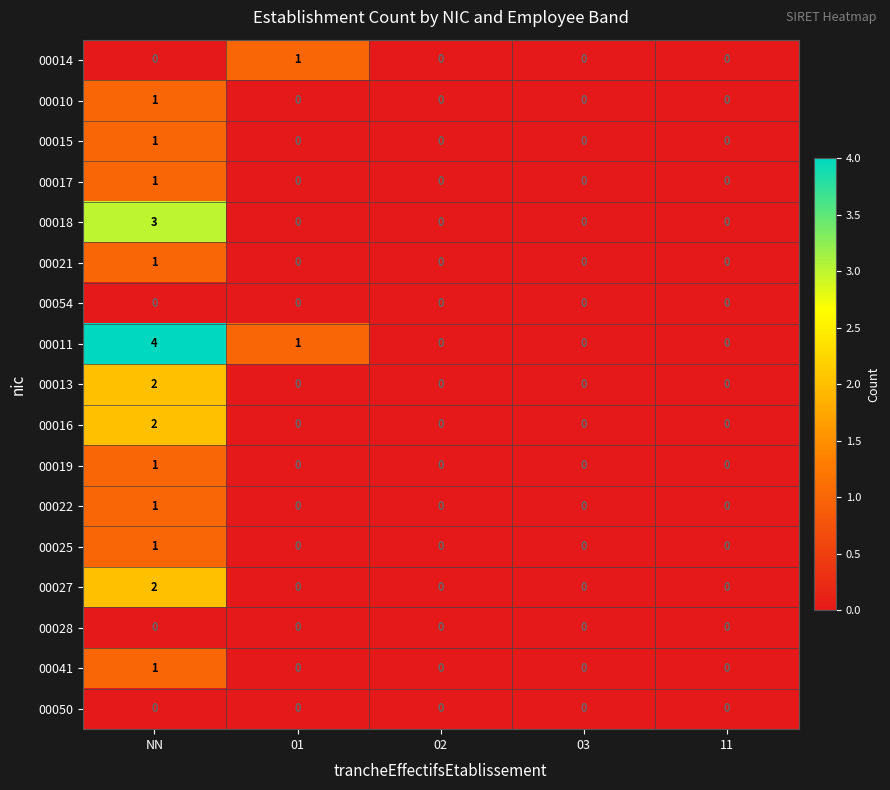

Which category has the highest value across all series?

NN